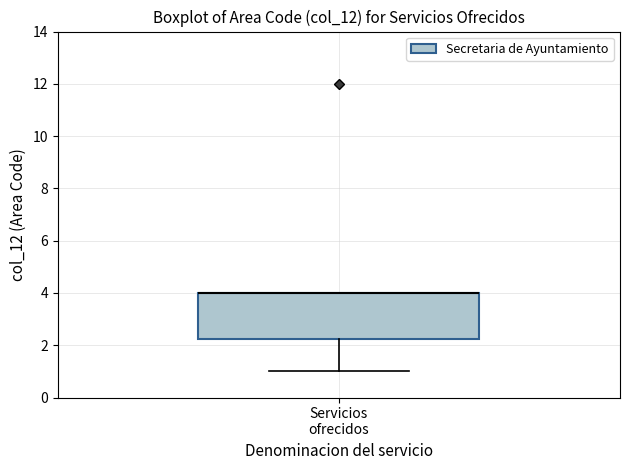

Transcribe this box plot: give where the median line is, the range the box spans, and where the two whiskers end, as read against the y-axis. The values are not printed on the chart, so give them approximately, as read against the axis.

median 4.0 (drawn on the box's upper edge), box 2.2 to 4.0, whiskers 1.0 to 4.0